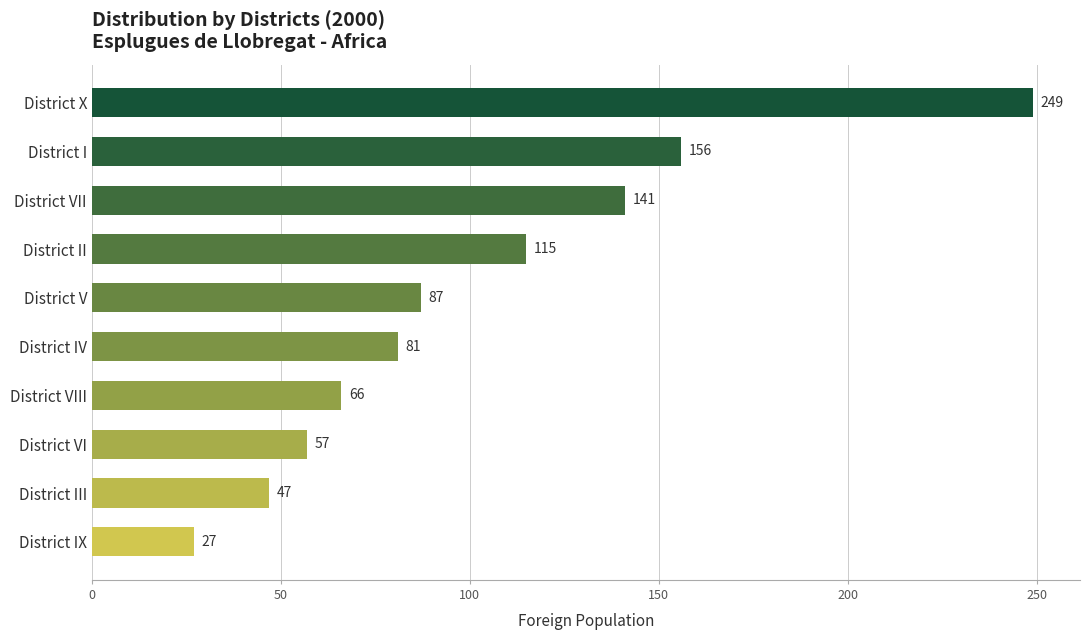

Reading top to bottom, extract all data points from this chart.

District X=249	District I=156	District VII=141	District II=115	District V=87	District IV=81	District VIII=66	District VI=57	District III=47	District IX=27